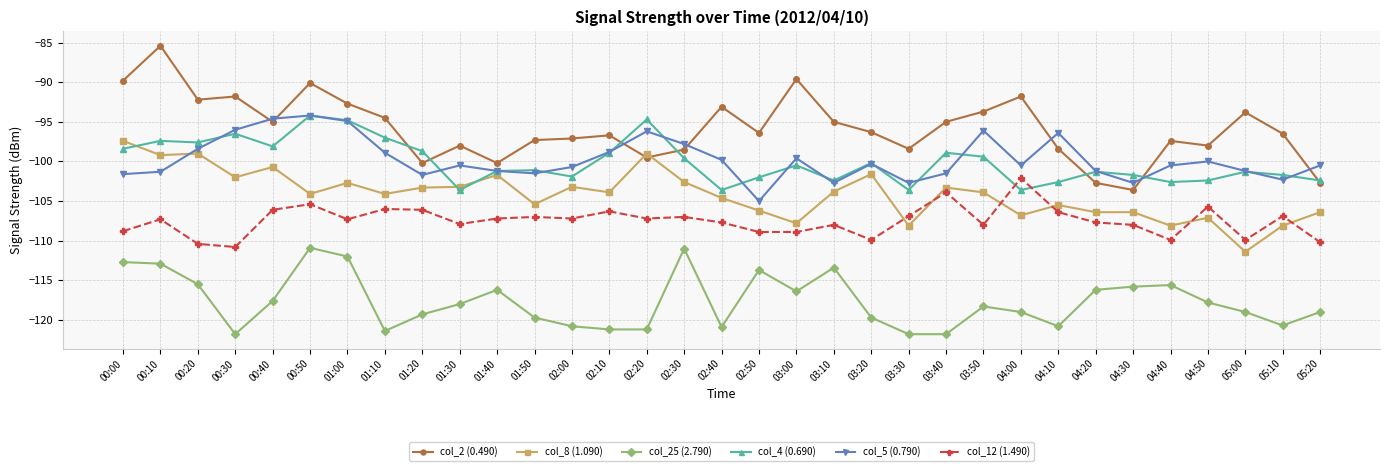

What is the label of the 18th point from the right?

02:30